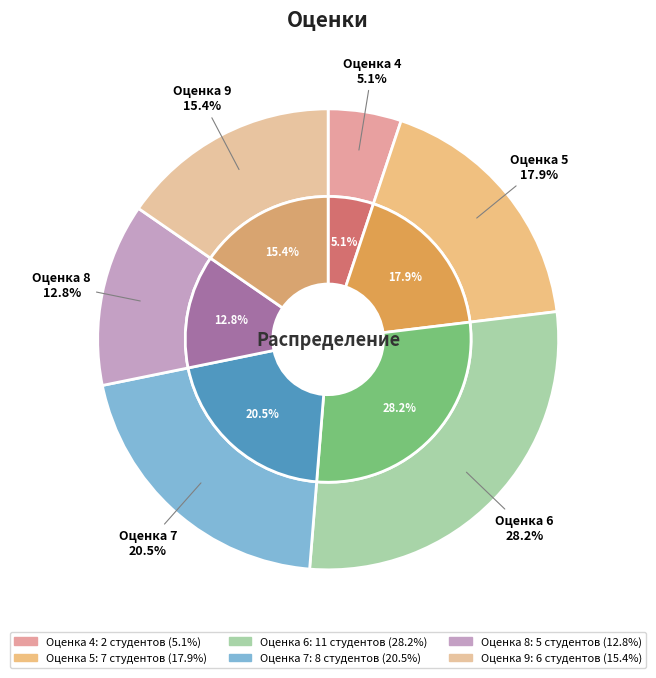

What is the change in value from 4 to 9?

+4